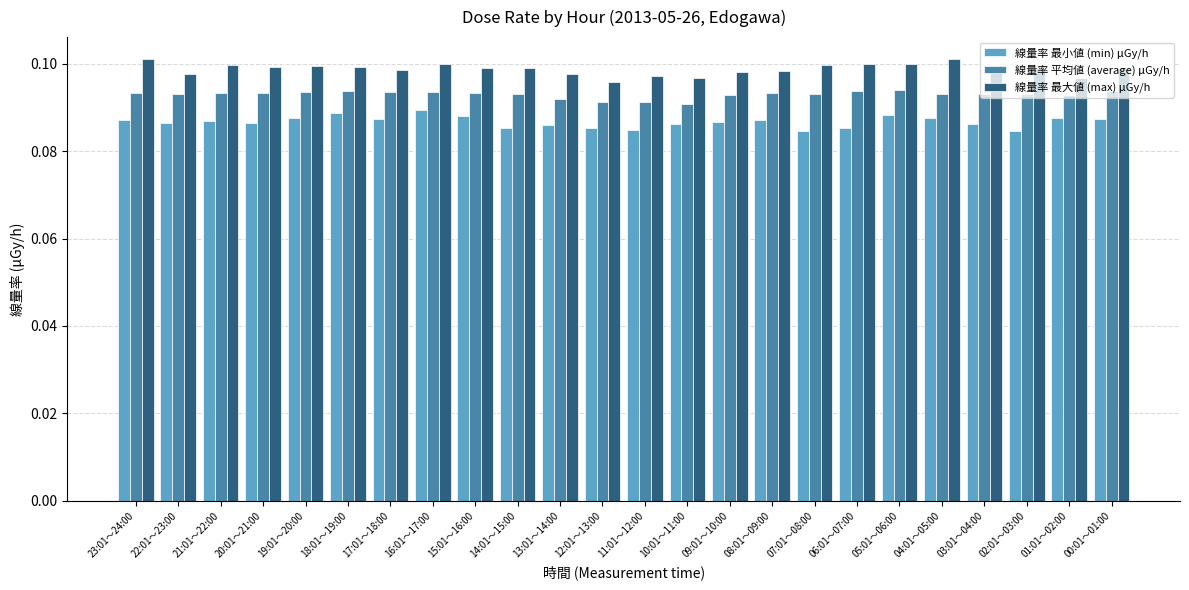

Is it true that 線量率 平均値 (average) μGy/h equals 0.1 at 20:01～21:00?

True